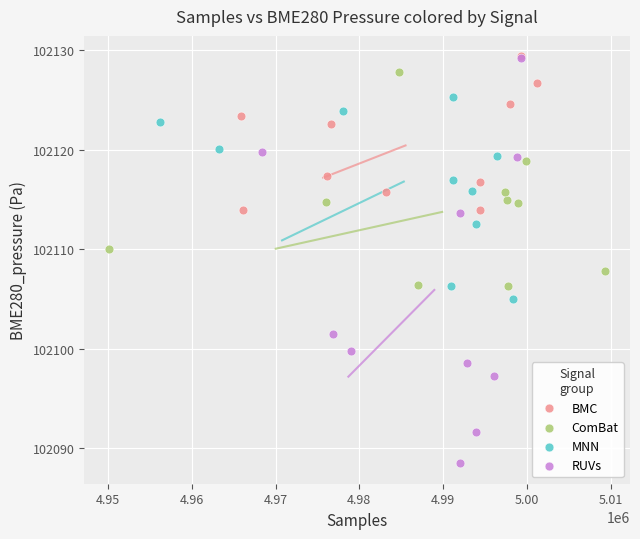

Which series has the widest spread of Y values?

RUVs